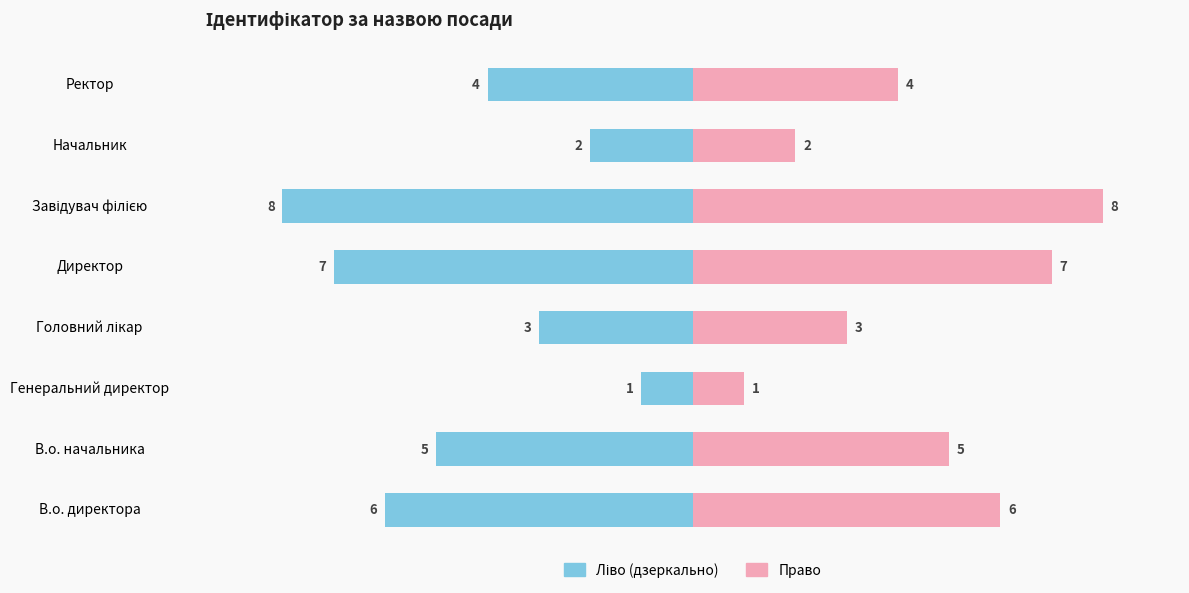

Is the value of Ідентифікатор (ліво) at В.о. директора greater than the value of Ідентифікатор (право) at Ректор?

No